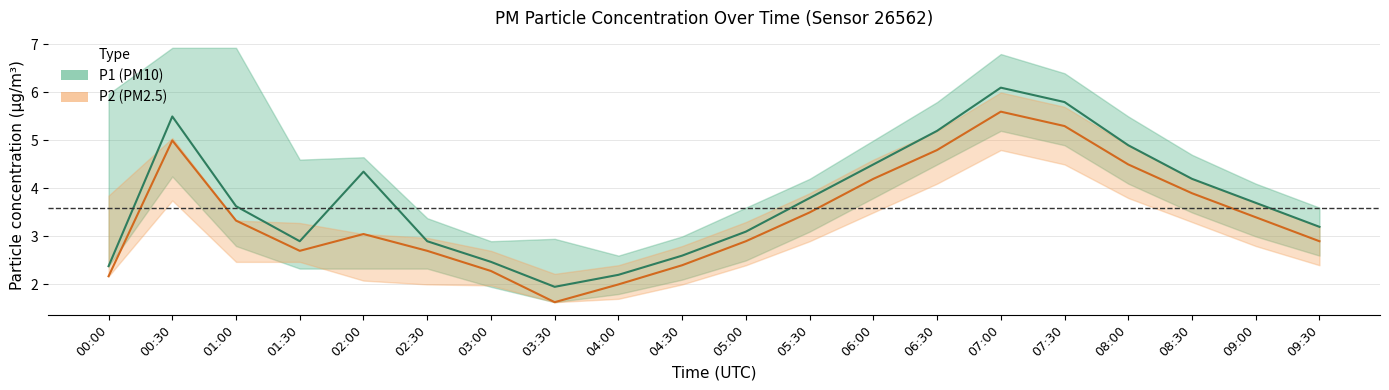

Reading left to right, list all the values displayed in this chart.

P1: 2.4	5.5	3.6	2.9	4.3	2.9	2.5	1.9	2.2	2.6	3.1	3.8	4.5	5.2	6.1	5.8	4.9	4.2	3.7	3.2
P2: 2.2	5.0	3.3	2.7	3.0	2.7	2.3	1.6	2.0	2.4	2.9	3.5	4.2	4.8	5.6	5.3	4.5	3.9	3.4	2.9